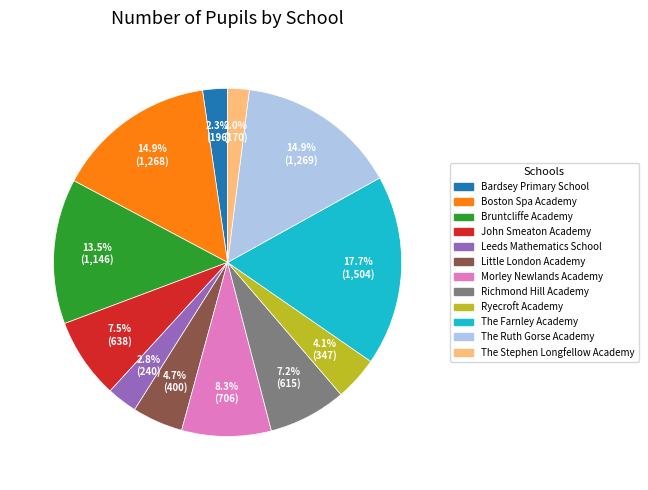

To the nearest percent, what percentage of the pie is Ryecroft Academy?

4%